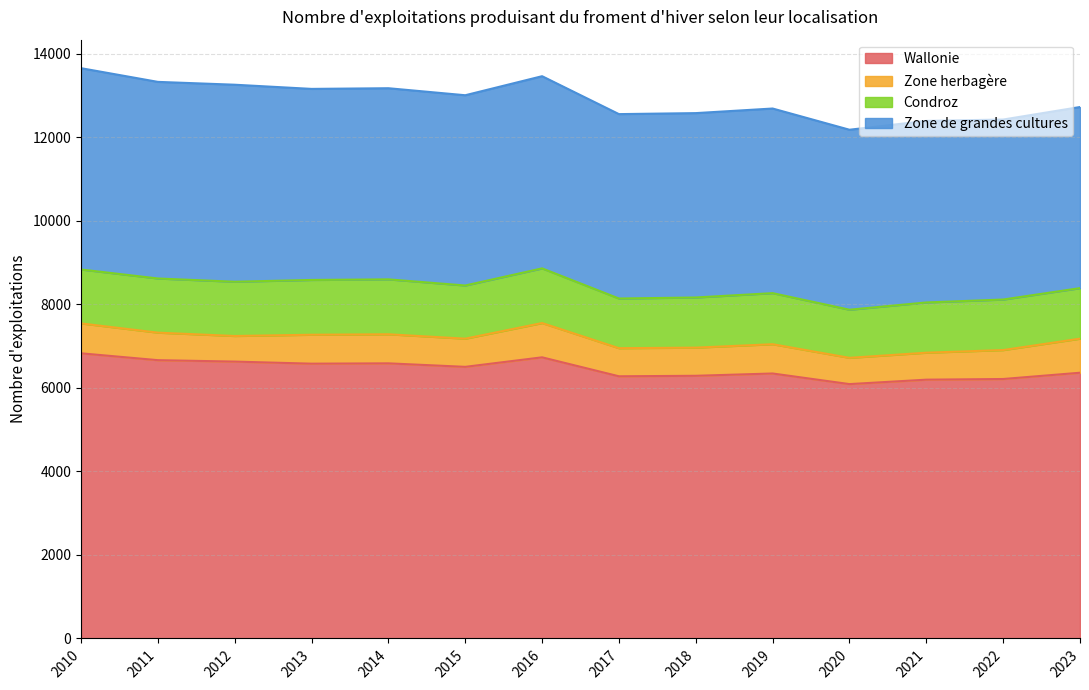

What is the sum of the Zone de grandes cultures values at 2013 and 2011?

9283